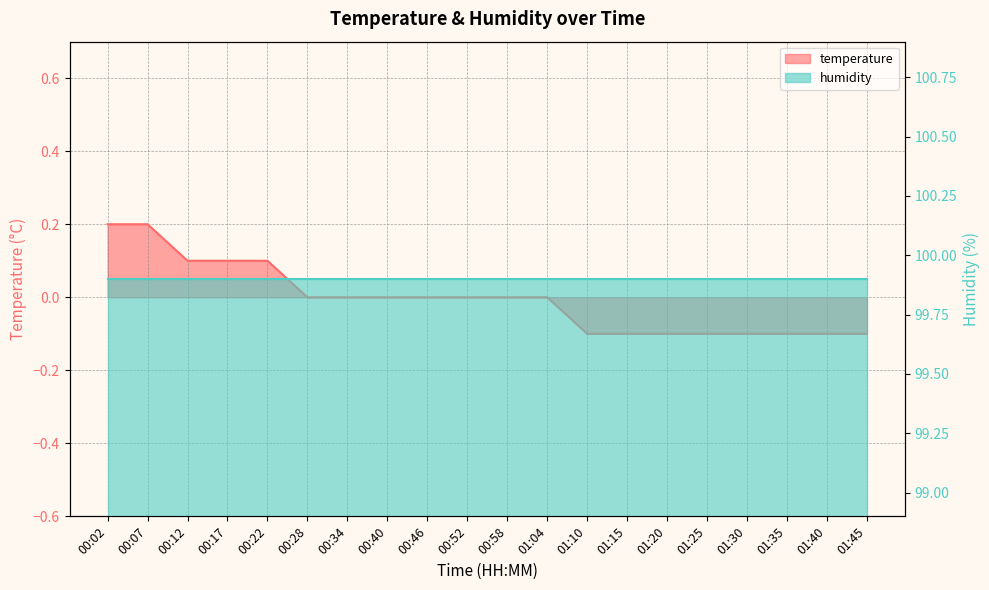

At which category does the chart reach its peak across all series?

00:02